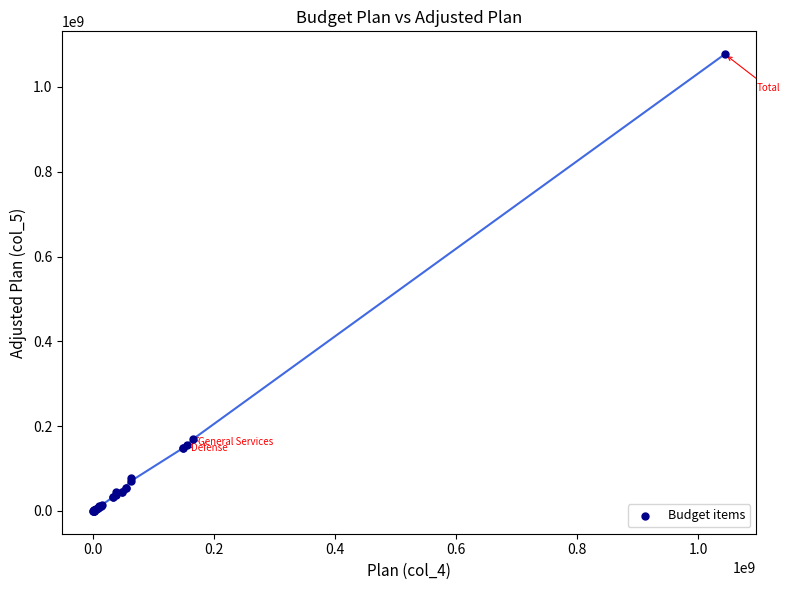

What Y value in the scatter plot is closest to 538647261?

169659000.1